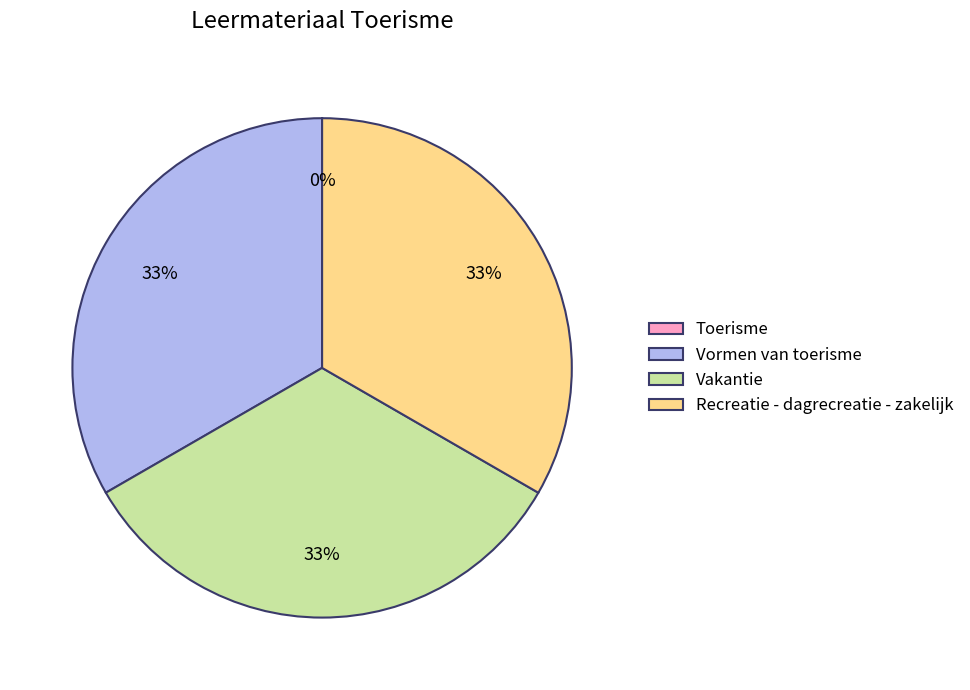

To the nearest percent, what is the difference between the largest and smallest slice percentages?

33%